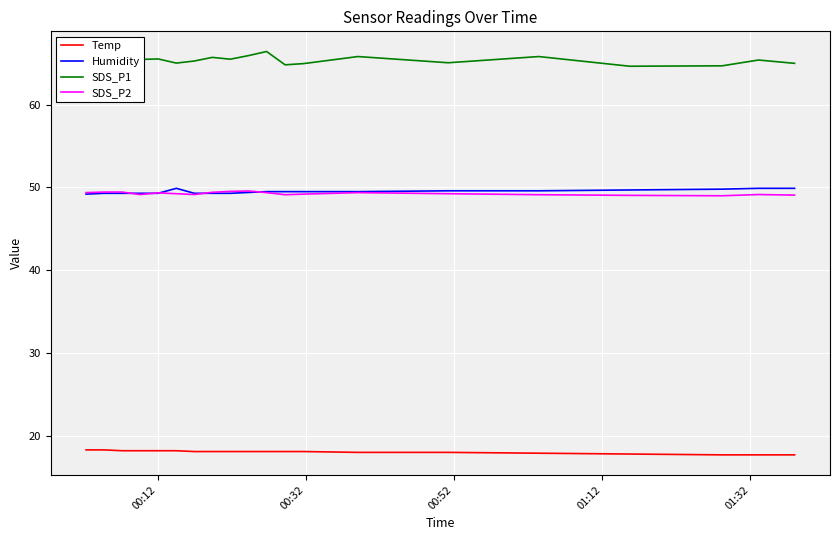

Which series has the largest total across all categories?

SDS_P1